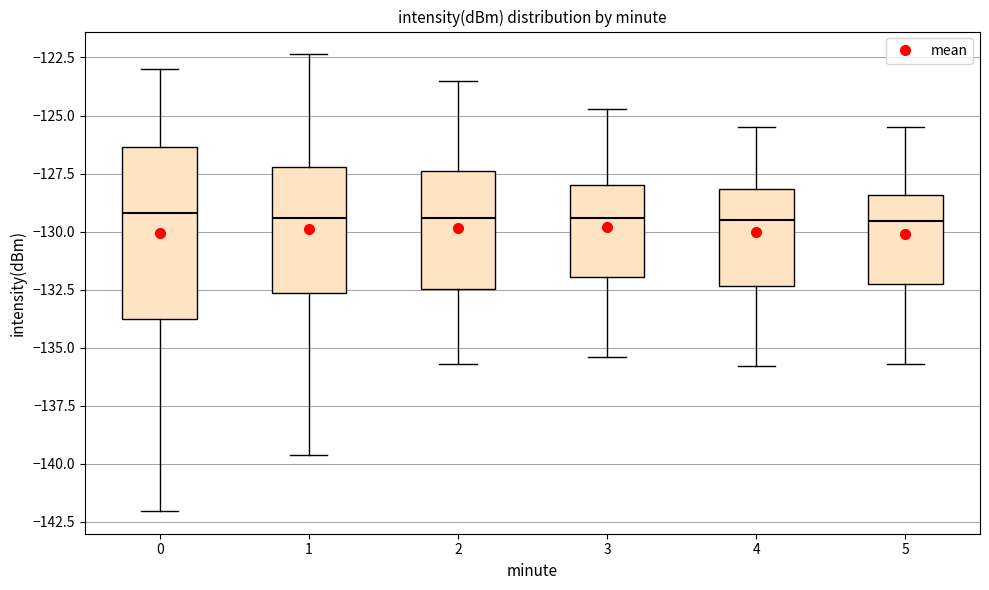

Reading left to right, transcribe this box plot: for each box, give where its median line is, the range the box spans, and where its two whiskers end, as read against the y-axis. The values are not printed on the chart, so give them approximately, as read against the axis.

0: median -129.0, box -134.0 to -126.5, whiskers -142.0 to -123.0
1: median -129.5, box -132.5 to -127.0, whiskers -139.5 to -122.5
2: median -129.5, box -132.5 to -127.5, whiskers -135.5 to -123.5
3: median -129.5, box -132.0 to -128.0, whiskers -135.5 to -124.5
4: median -129.5, box -132.5 to -128.0, whiskers -136.0 to -125.5
5: median -129.5, box -132.0 to -128.5, whiskers -135.5 to -125.5